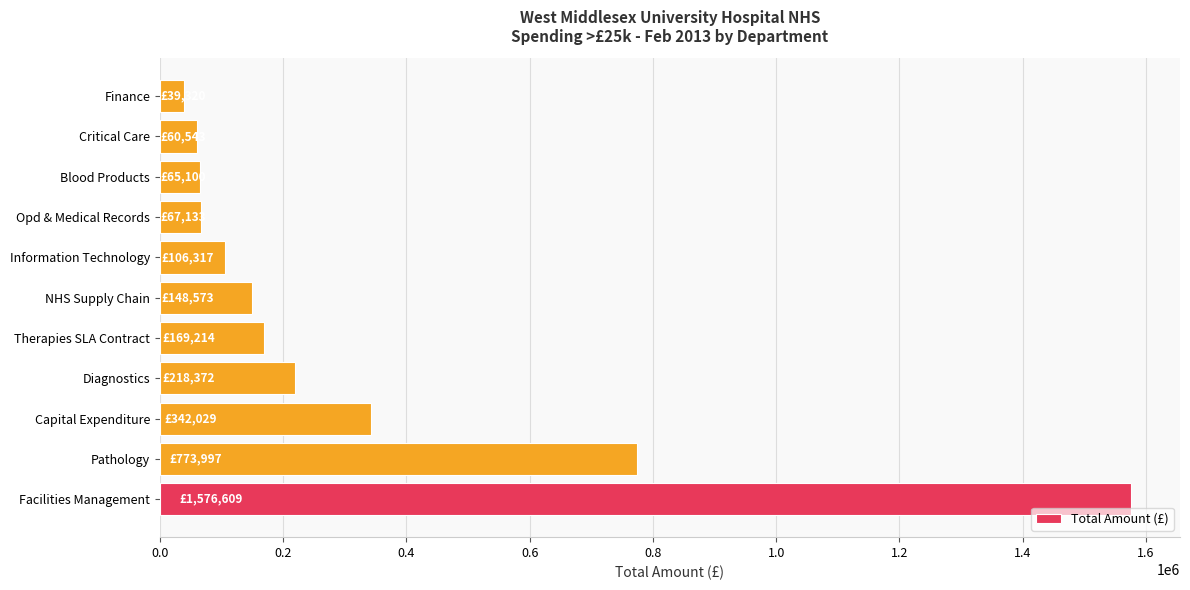

Which category has the lowest value across all series?

Finance